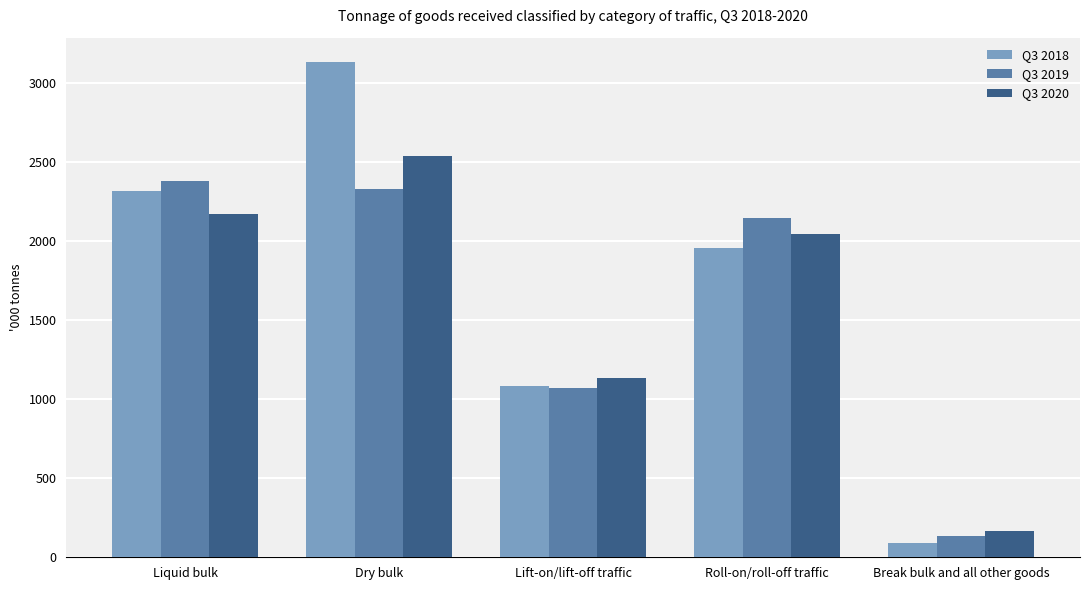

Which series has the largest range (max minus min)?

Q3 2018